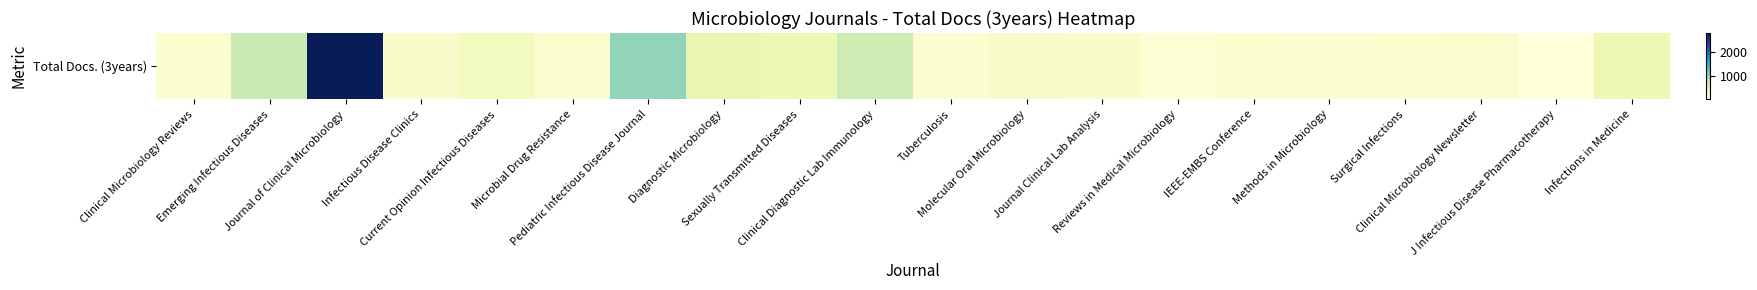

What is the smallest value displayed?

32